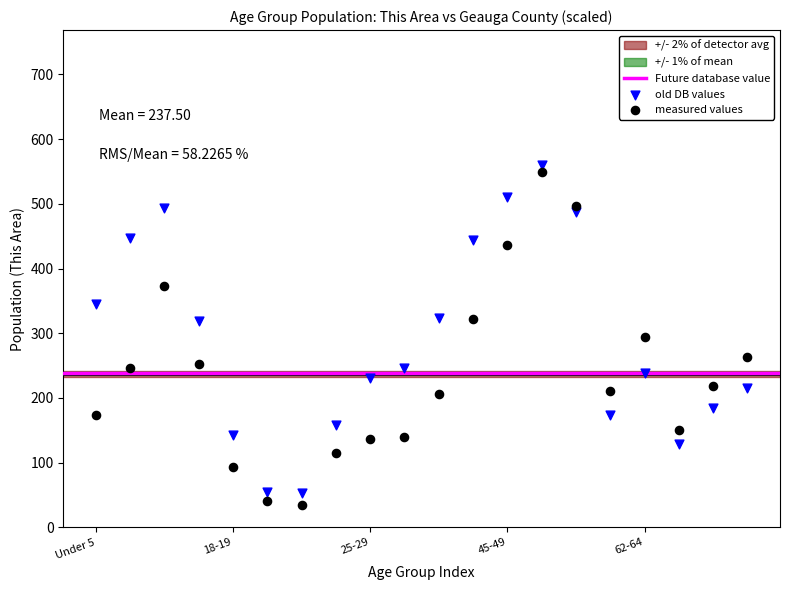

Which series reaches the minimum Y coordinate?

measured values